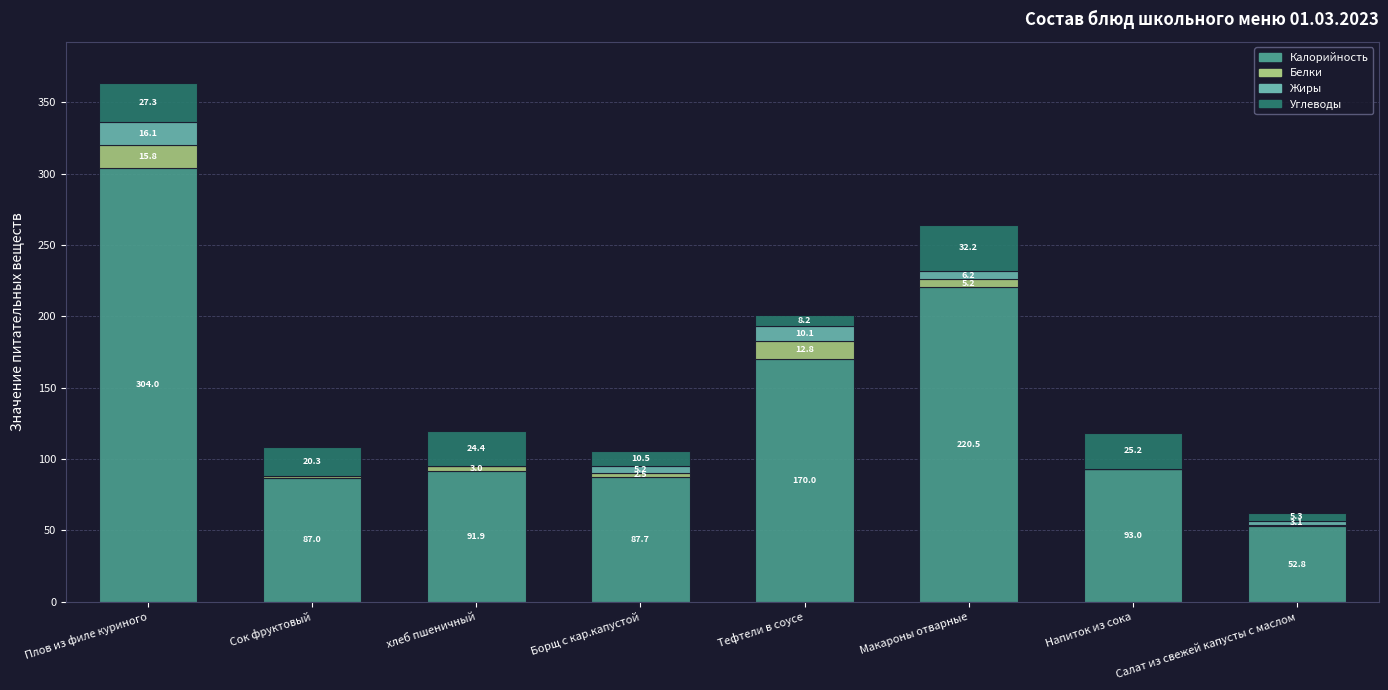

At which category is the sum across all series the highest?

Плов из филе куриного